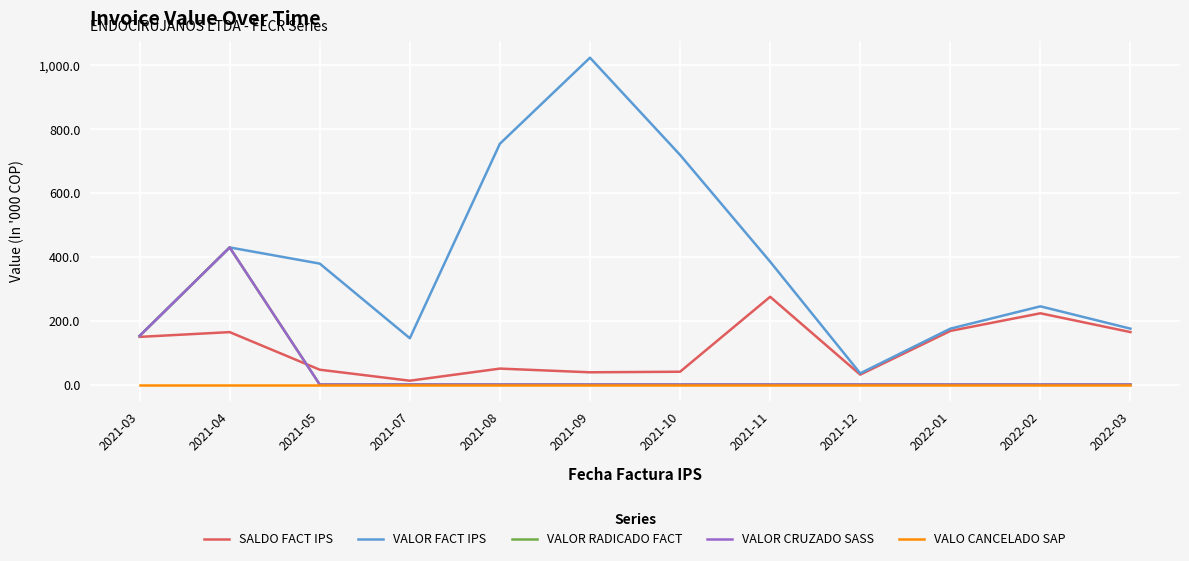

Is this an area chart (filled region under the line)?

No